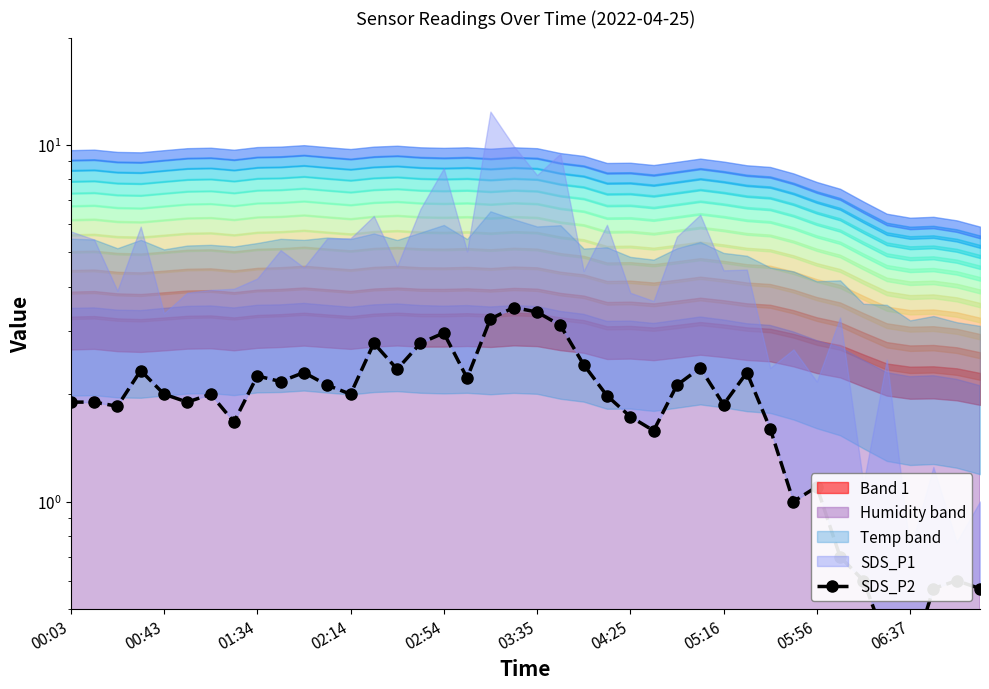

Reading right to left, what are all the values shown in this chart?

0.6	0.6	0.6	0.3	0.4	0.6	0.7	1.1	1.0	1.6	2.3	1.9	2.4	2.1	1.6	1.7	2.0	2.4	3.1	3.4	3.5	3.2	2.2	3.0	2.8	2.4	2.8	2.0	2.1	2.3	2.2	2.2	1.7	2.0	1.9	2.0	2.3	1.9	1.9	1.9